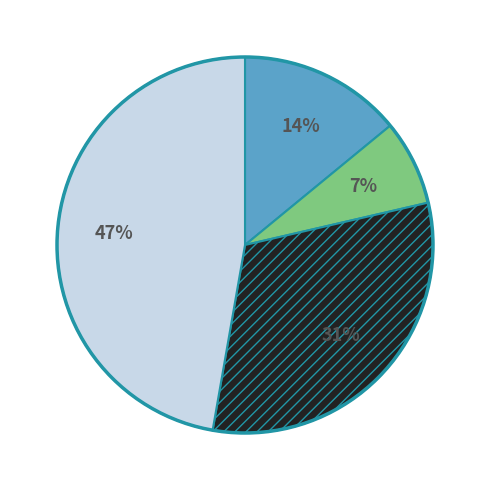

Does any single category account for the majority?

No